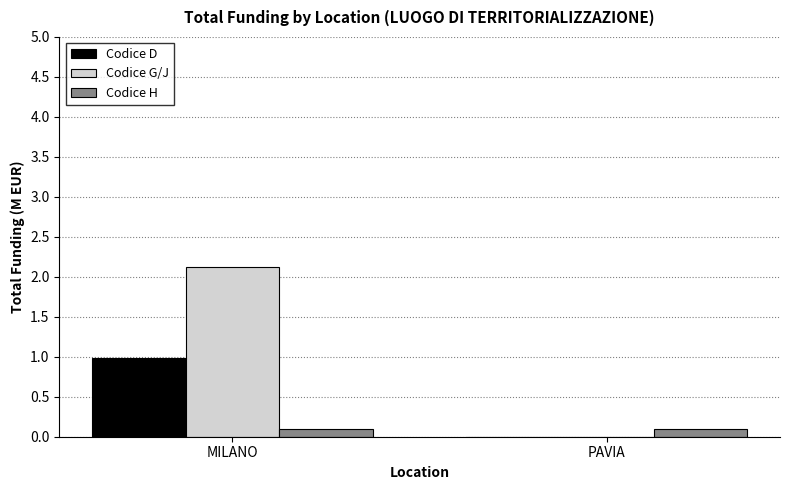

What is the average value of the Codice D series?

0.5